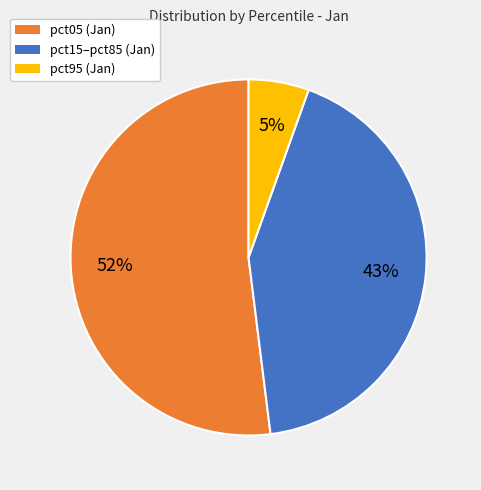

Do pct05 (Jan) and pct15–pct85 (Jan) together represent more than half of the pie?

Yes